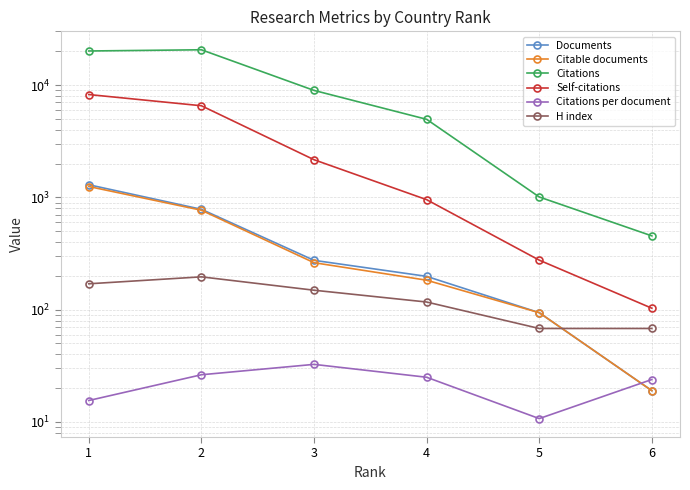

Which series has the largest total across all categories?

Citations